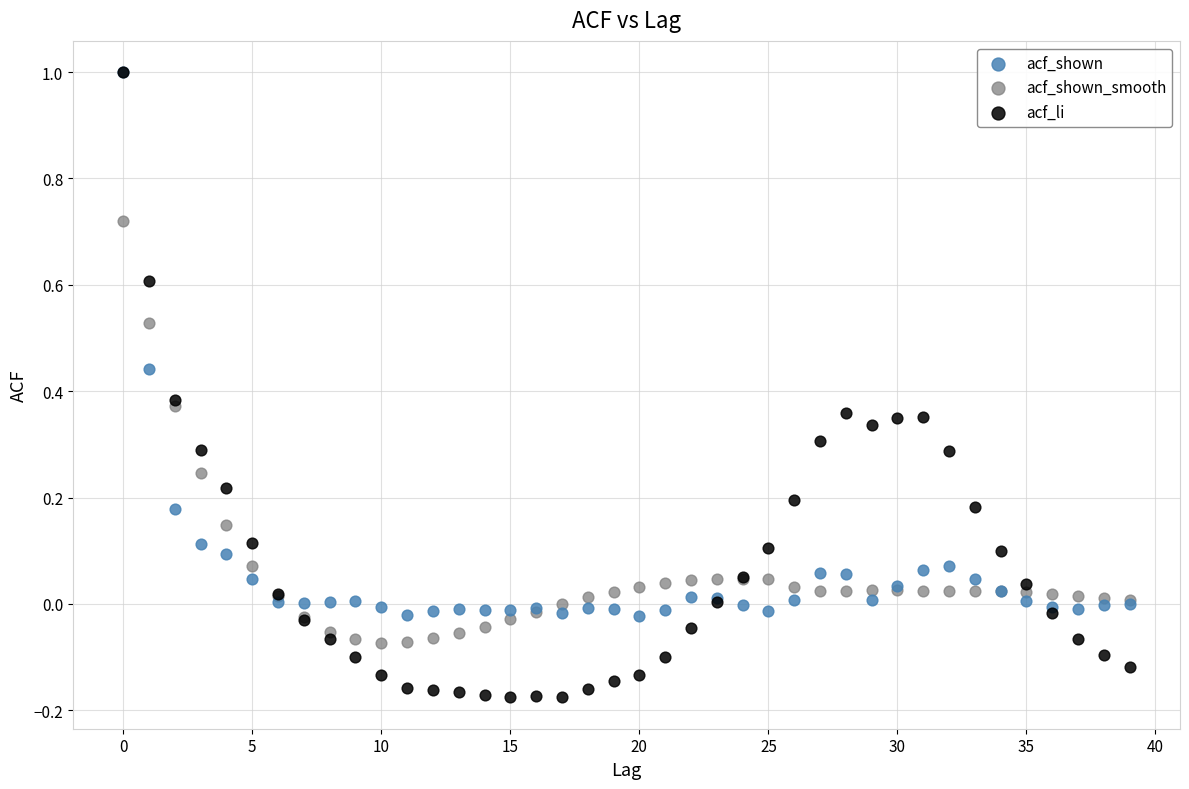

What are all the series names shown in the legend?

acf_shown, acf_shown_smooth, acf_li